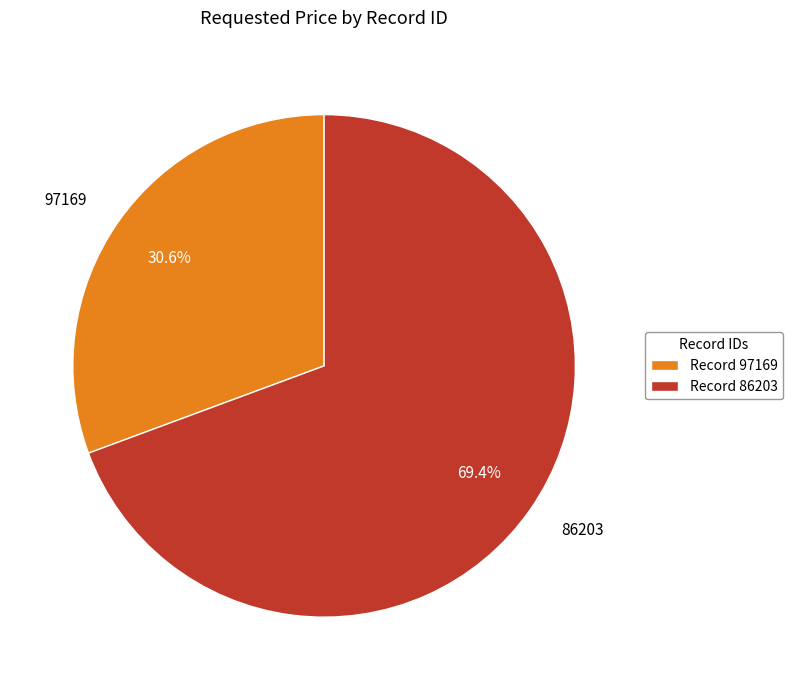

Which category has the biggest portion of the pie?

86203